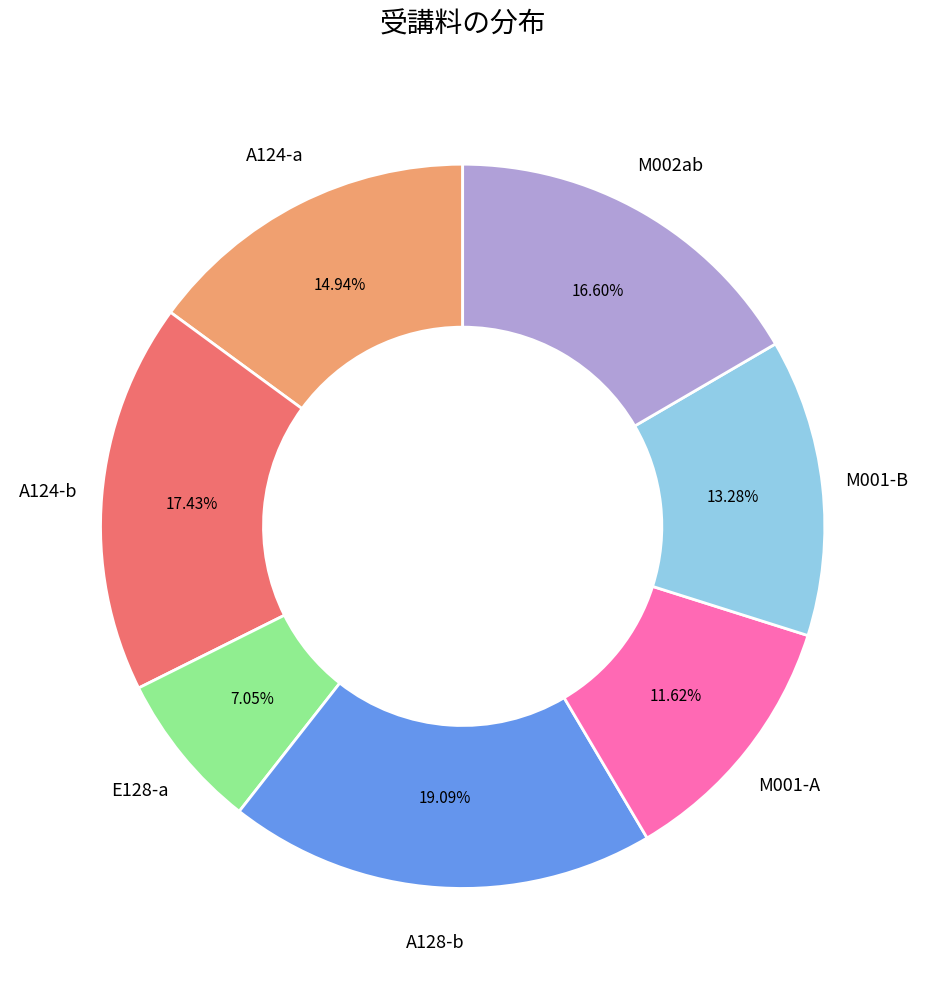

To the nearest percent, what is the difference between the largest and smallest slice percentages?

12%